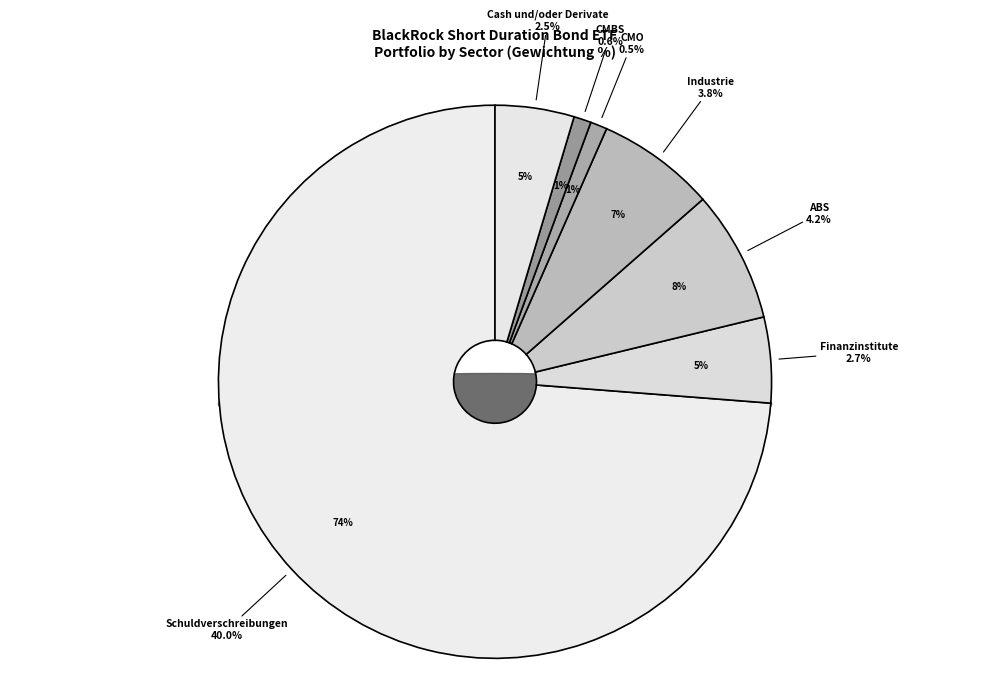

Between Industrie and CMBS, which is larger?

Industrie